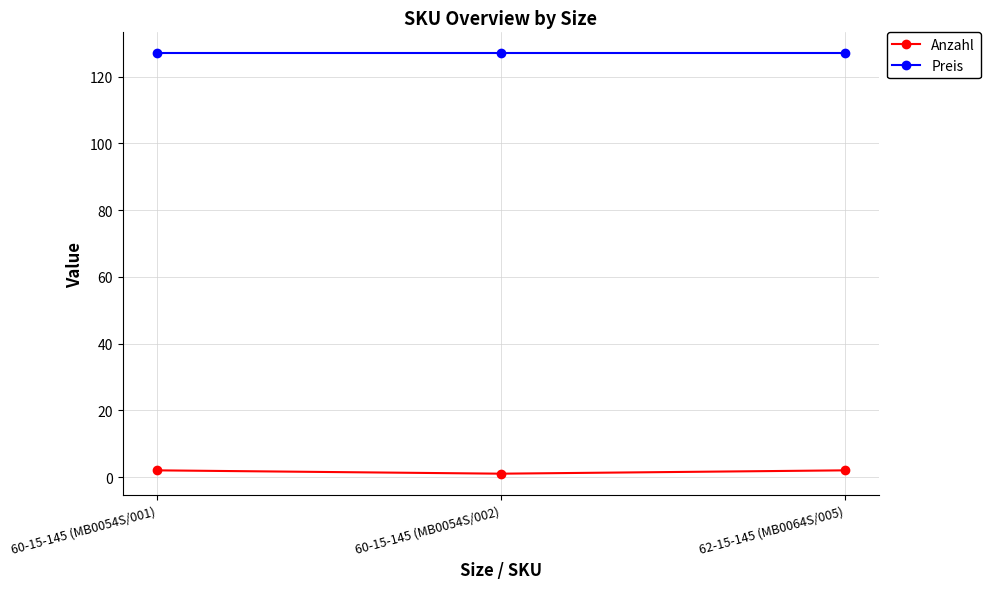

What is the value of the Anzahl point at the 1st from the left?

2